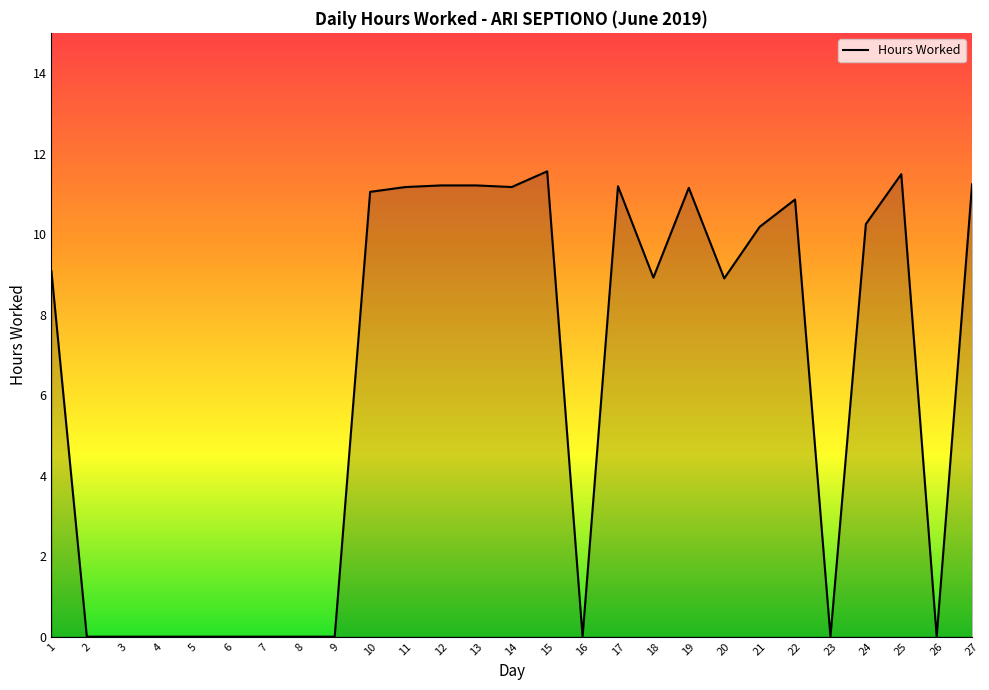

How many lines are shown in the chart?

1